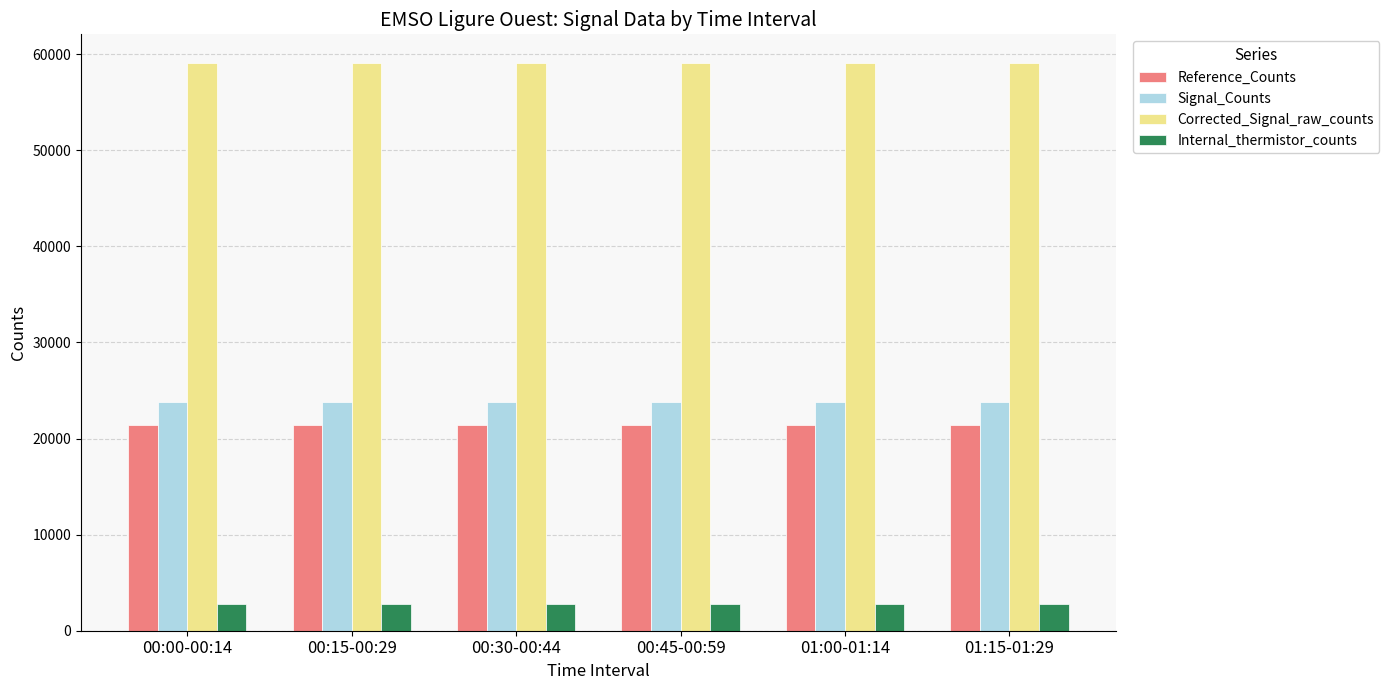

List the series in order of their peak value, highest first.

Corrected_Signal_raw_counts, Signal_Counts, Reference_Counts, Internal_thermistor_counts